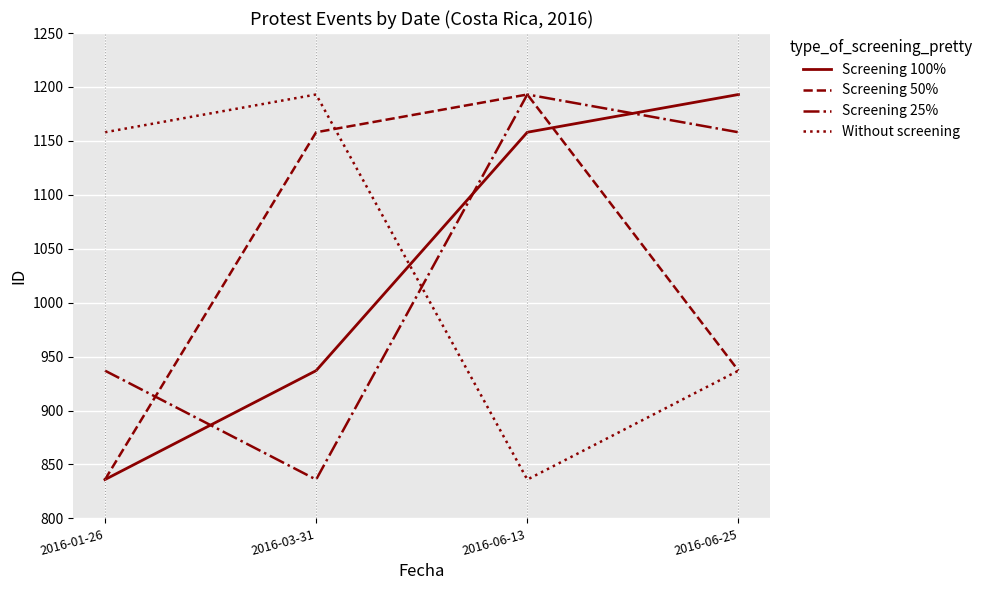

Where does the Screening 25% series first go above 1158?

2016-06-13